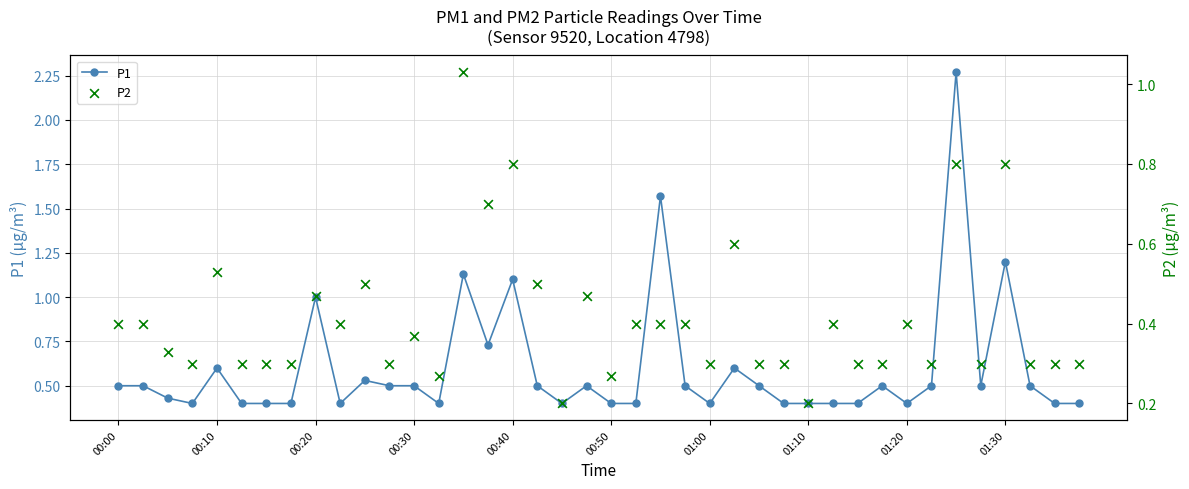

Which series contains the lowest Y value?

P2